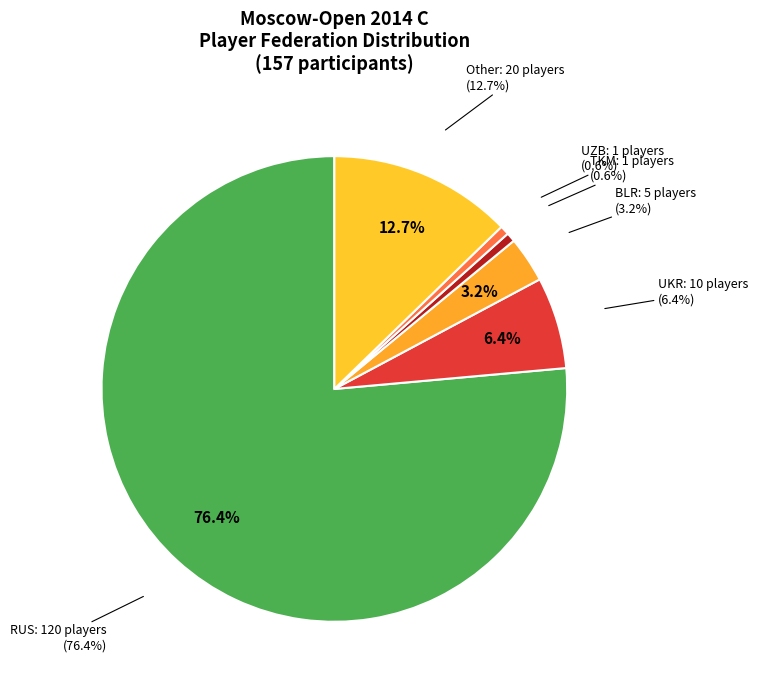

To the nearest percent, what is the difference between the largest and smallest slice percentages?

76%